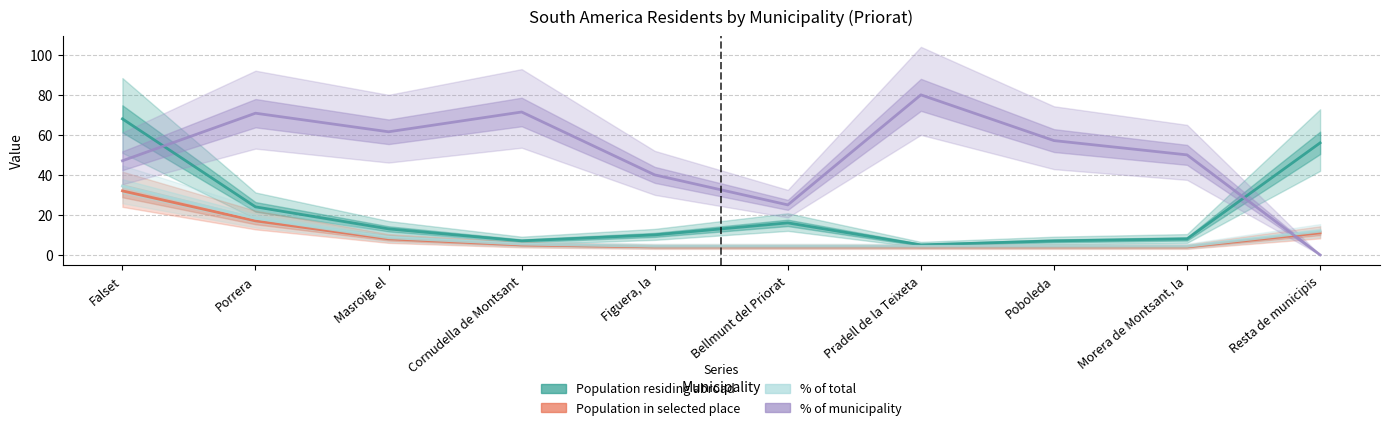

How many data points in Population residing abroad are less than 13?

5